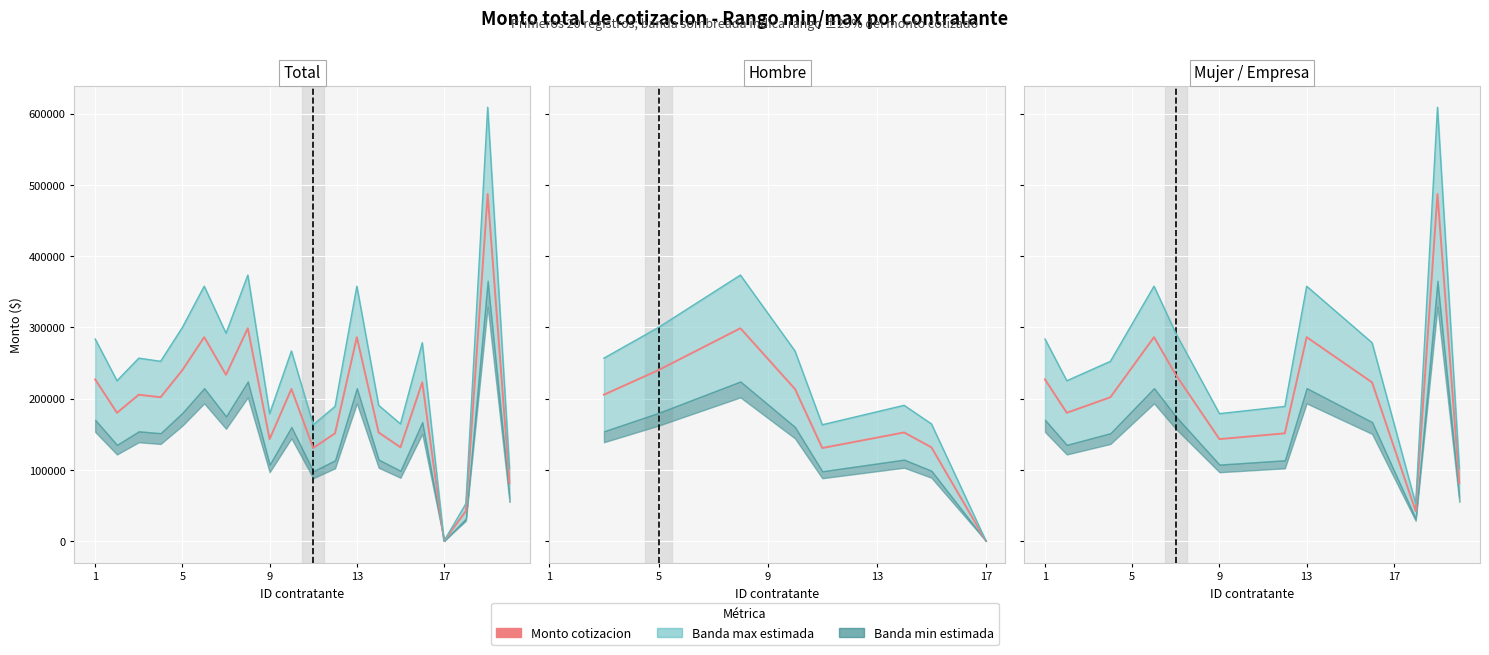

True or false: Monto cotizacion and Max estimate intersect in this chart.

False